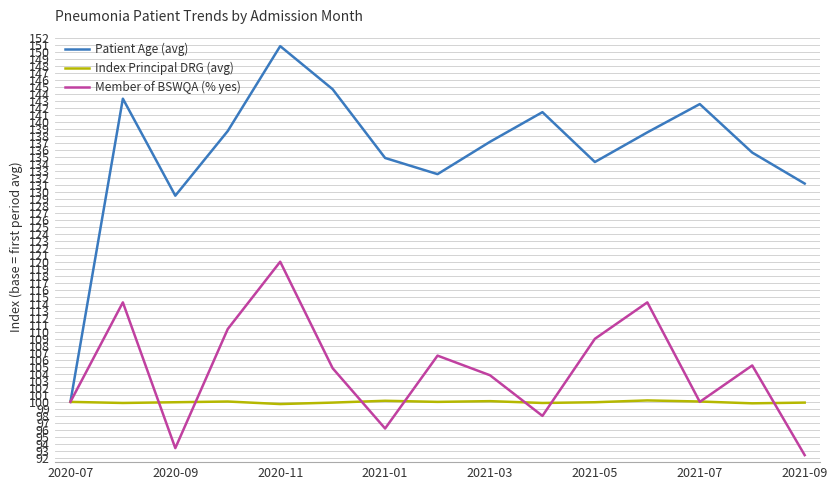

What is the minimum value for Index Principal DRG (avg)?

99.7